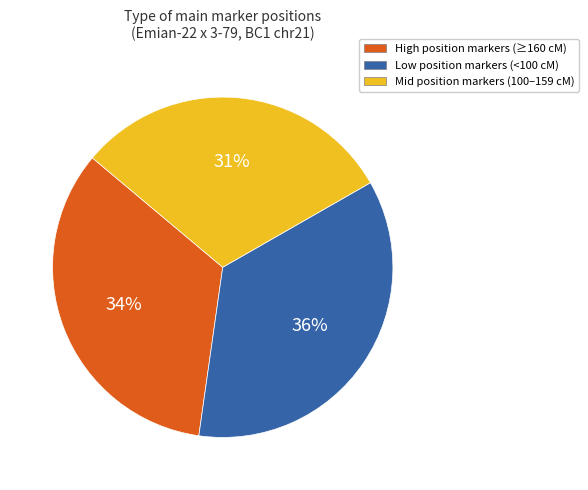

Is there any slice that represents more than half of the pie?

No